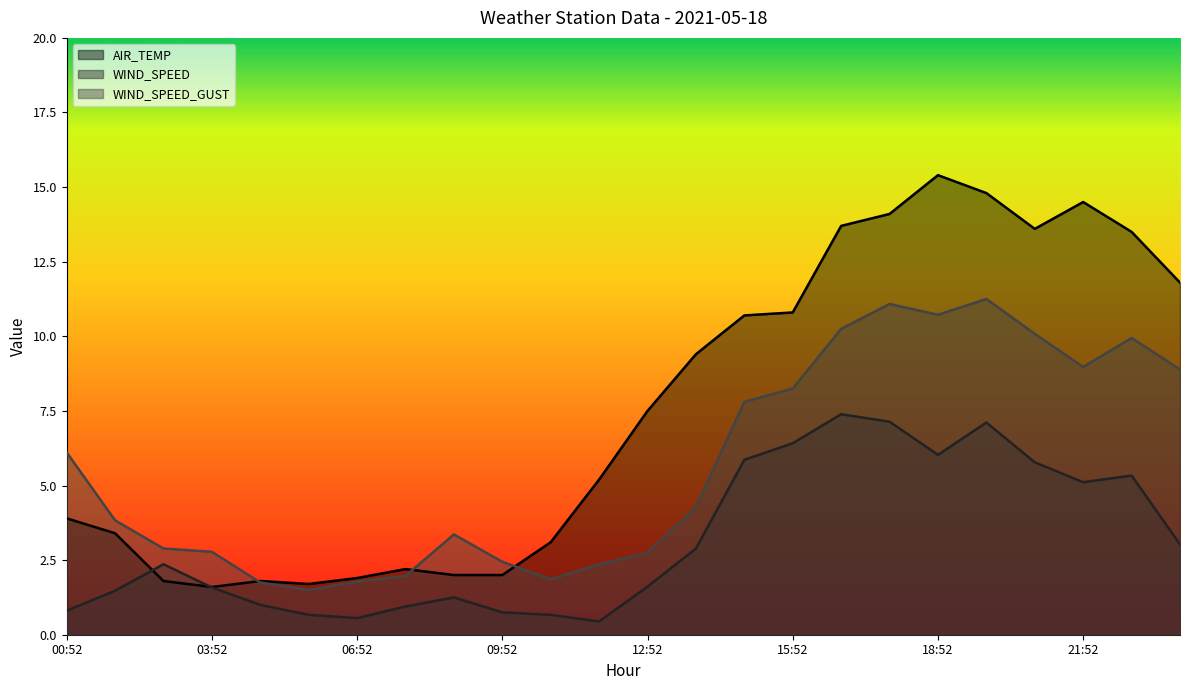

Reading right to left, what are all the values shown in this chart?

AIR_TEMP: 11.8	13.5	14.5	13.6	14.8	15.4	14.1	13.7	10.8	10.7	9.4	7.5	5.2	3.1	2.0	2.0	2.2	1.9	1.7	1.8	1.6	1.8	3.4	3.9
WIND_SPEED: 3.0	5.3	5.1	5.8	7.1	6.0	7.1	7.4	6.4	5.9	2.9	1.6	0.4	0.7	0.8	1.2	0.9	0.6	0.7	1.0	1.6	2.4	1.5	0.8
WIND_SPEED_GUST: 8.9	9.9	9.0	10.1	11.2	10.7	11.1	10.2	8.2	7.8	4.3	2.8	2.4	1.9	2.4	3.4	2.0	1.8	1.5	1.8	2.8	2.9	3.8	6.1